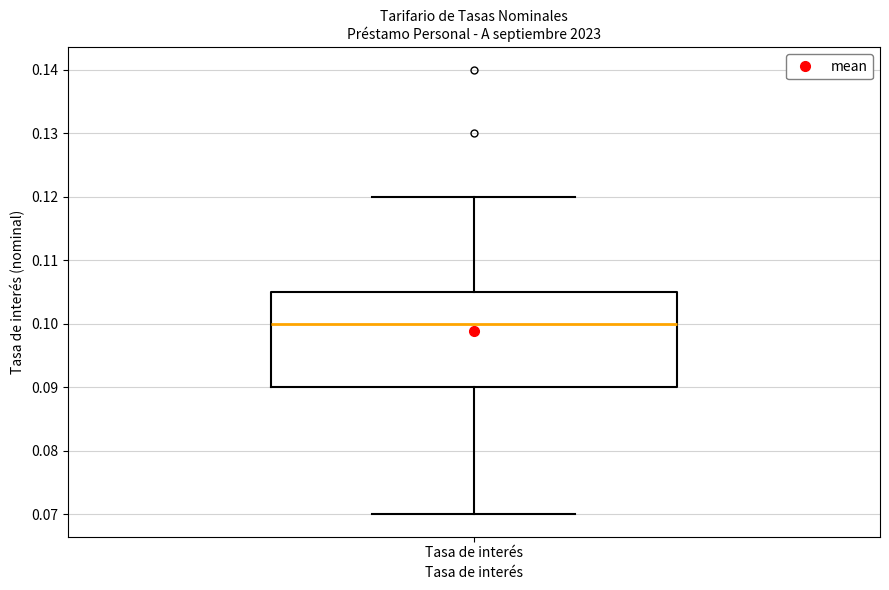

Transcribe this box plot: give where the median line is, the range the box spans, and where the two whiskers end, as read against the y-axis. The values are not printed on the chart, so give them approximately, as read against the axis.

median 0.100, box 0.090 to 0.105, whiskers 0.070 to 0.120